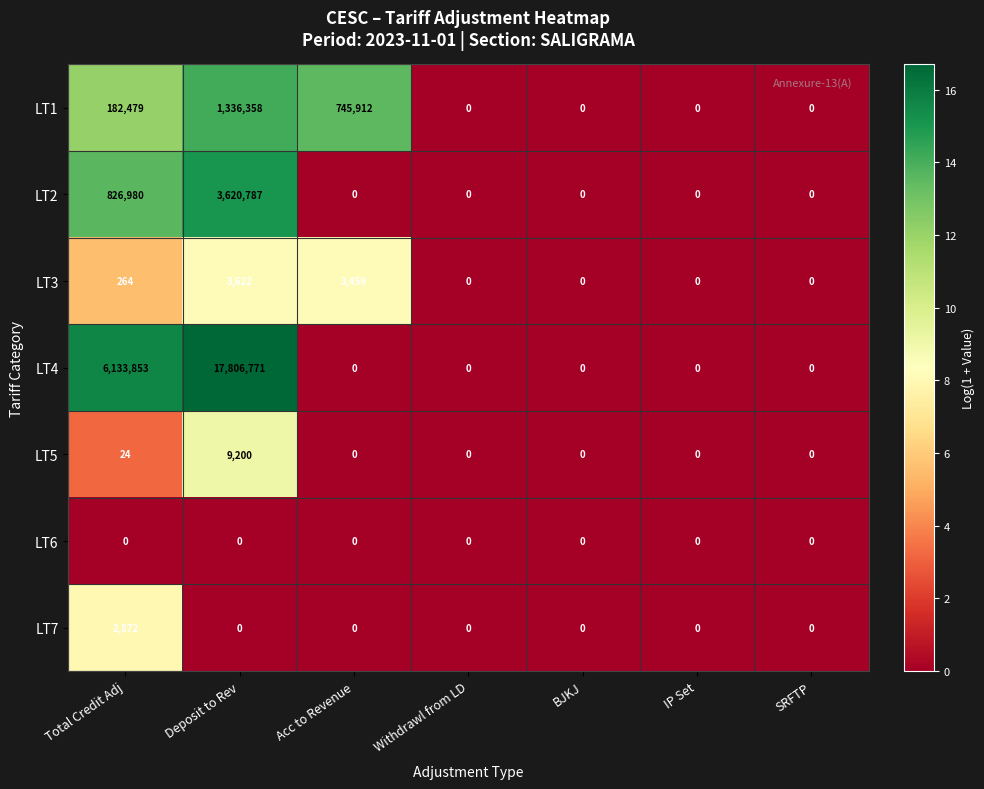

What is the difference between the maximum and minimum values in the LT7 series?

2872